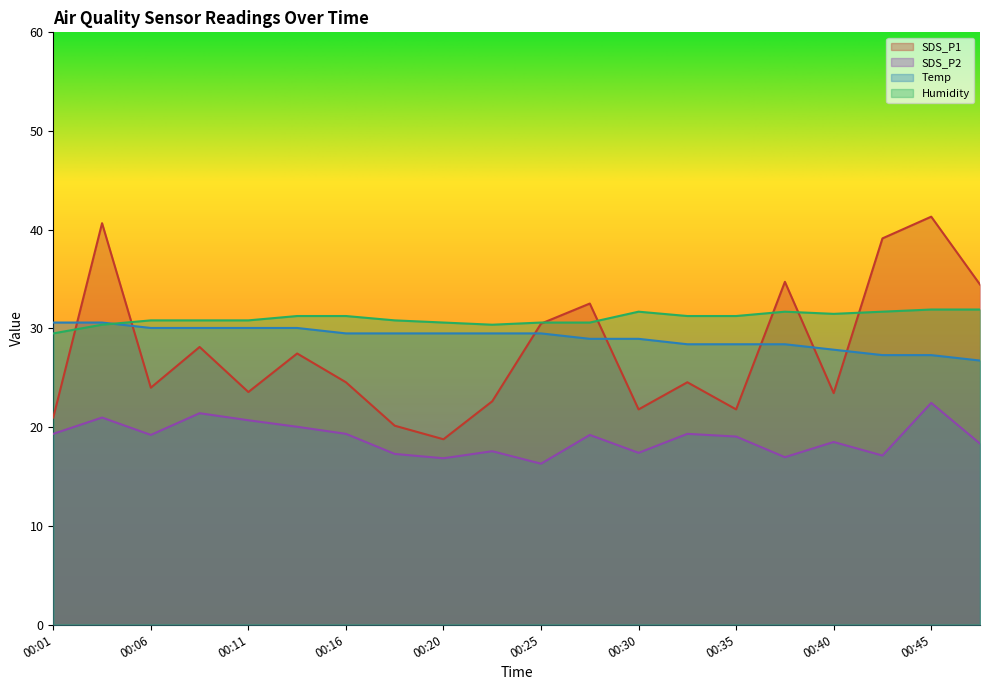

At which category does Humidity reach its first local peak?

00:30